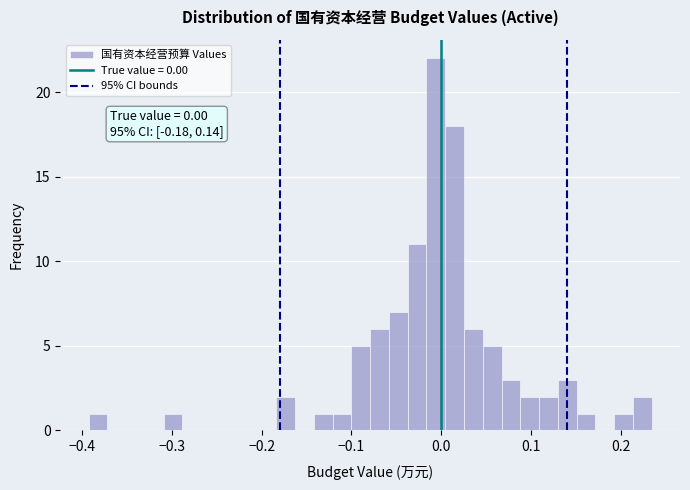

Around what value on the x-axis is the tallest bar? Give the approximate position of its centre, as read against the axis.

-0.01